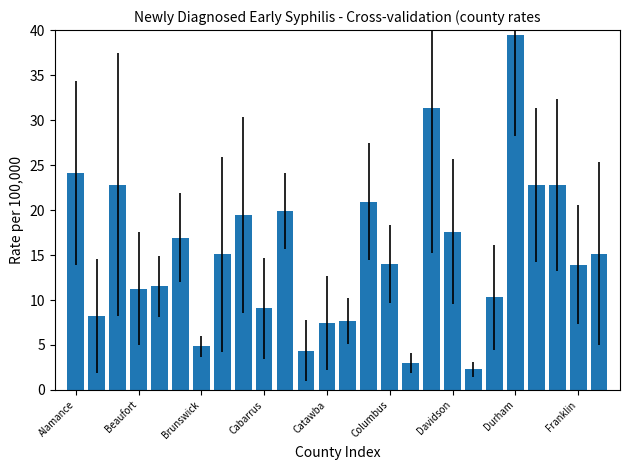

What is the maximum value shown in the chart?

39.4